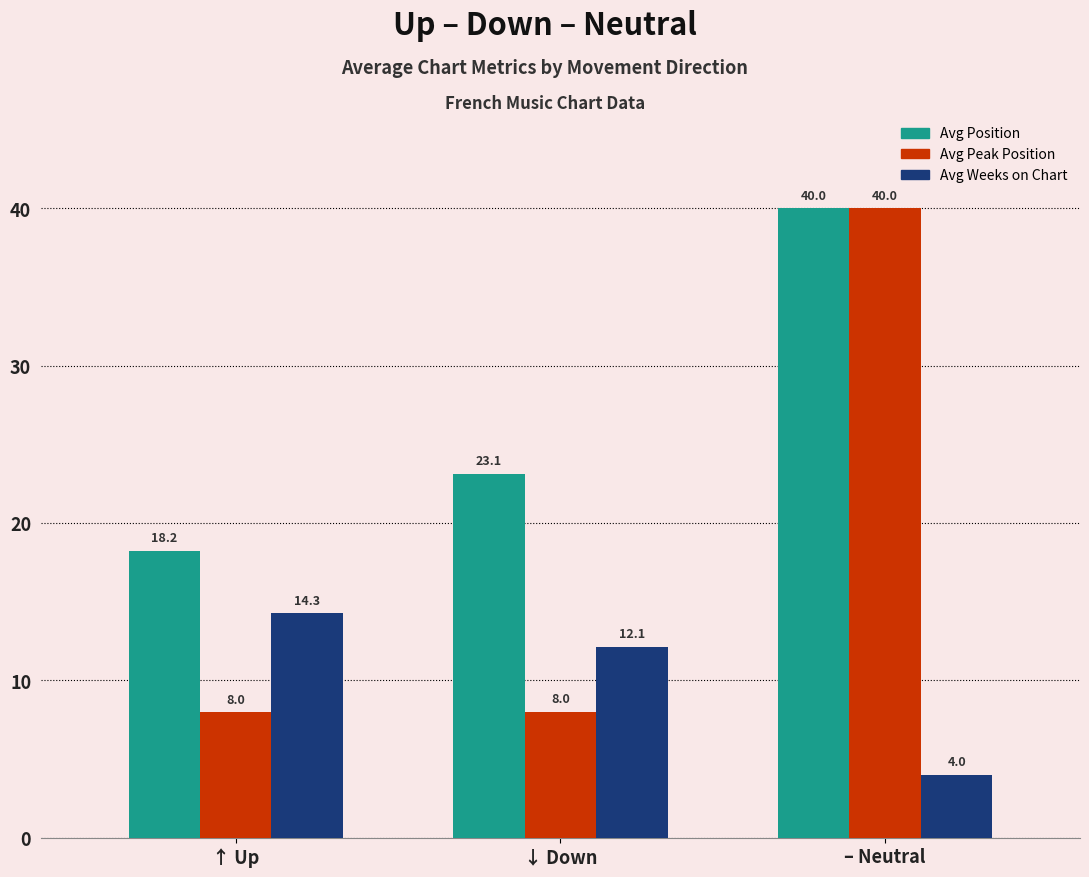

Reading left to right, what are all the values shown in this chart?

Avg Position: 18.2	23.1	40.0
Avg Peak Position: 8.0	8.0	40.0
Avg Weeks on Chart: 14.3	12.1	4.0